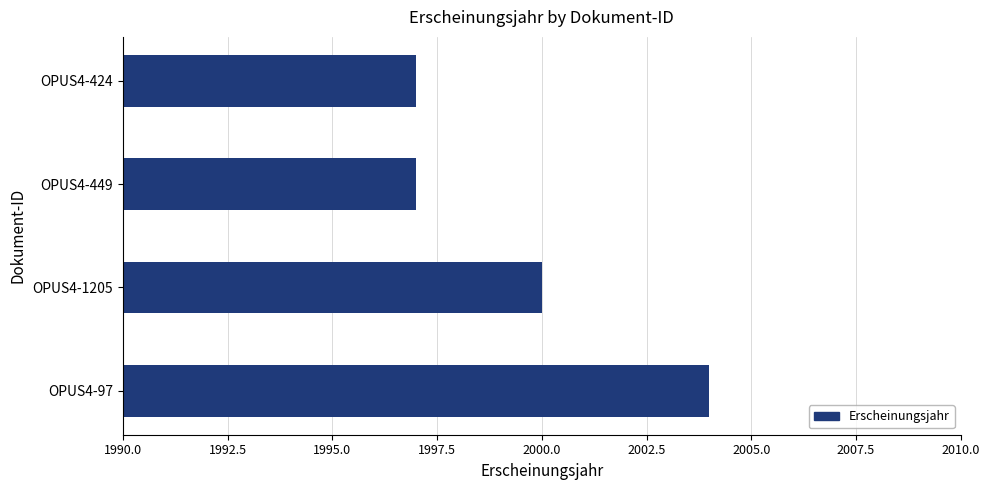

What is the smallest value displayed?

1997